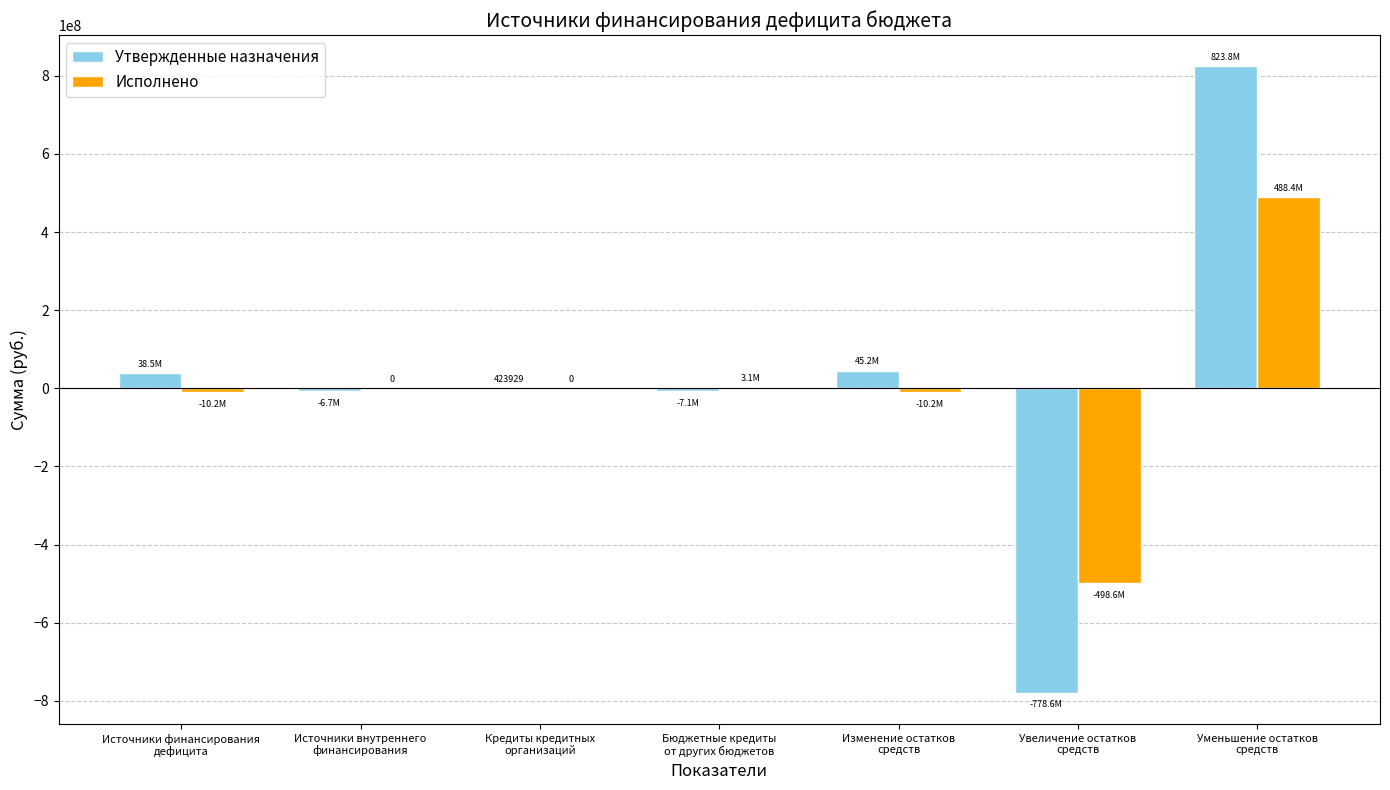

Which series has the largest total across all categories?

Утвержденные назначения